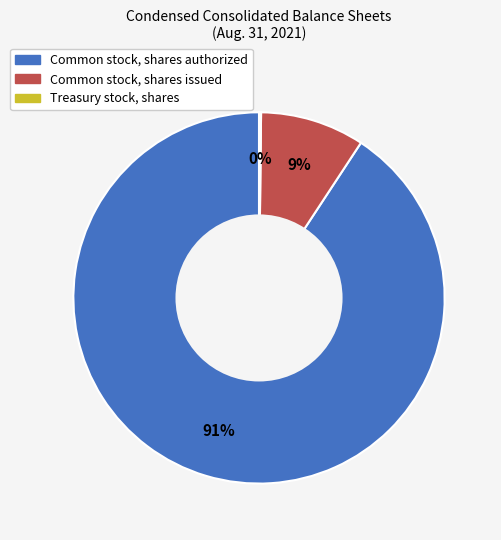

True or false: Common stock, shares authorized accounts for 91% of the total.

True